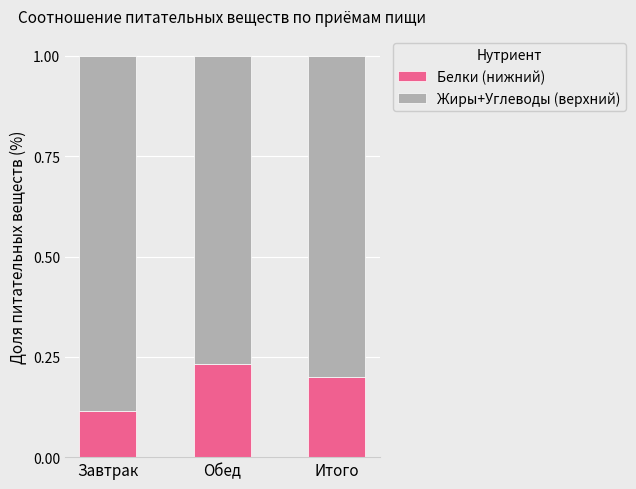

What is the total value across all series at Завтрак?

1.0